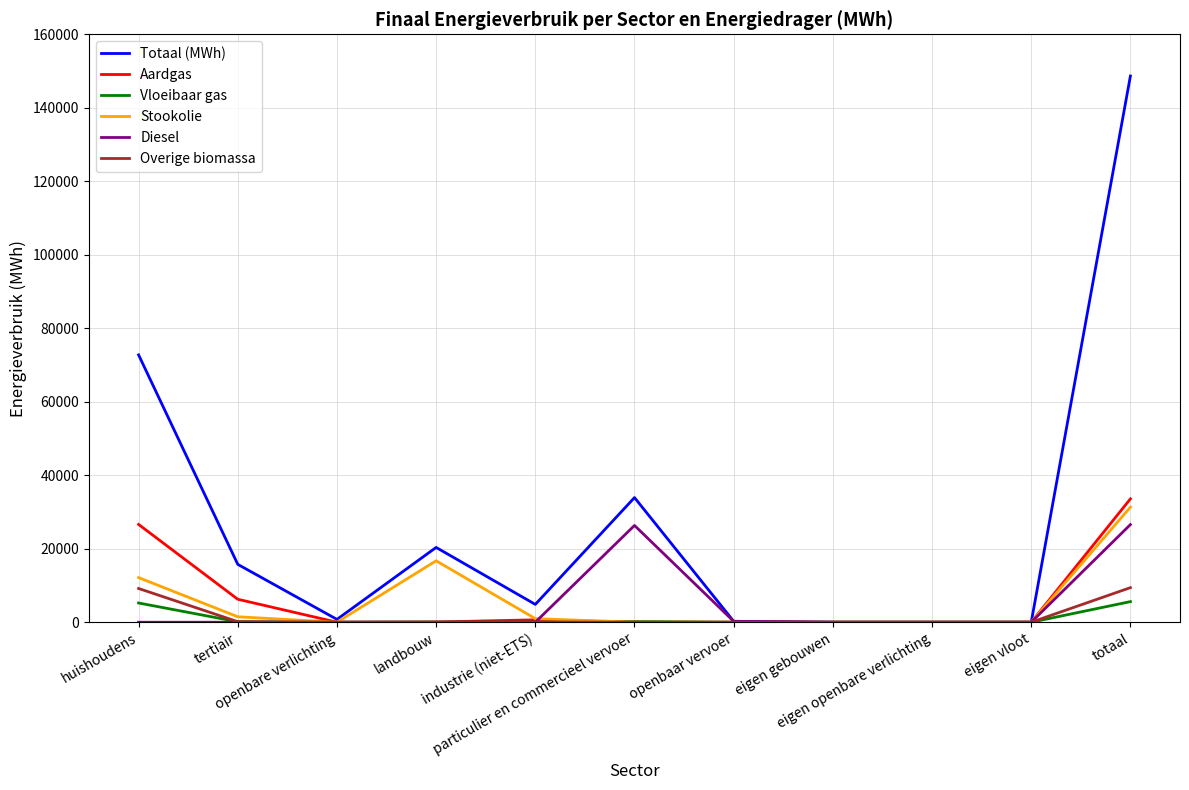

The value of Totaal (MWh) at eigen vloot is 0.0. True or false?

True